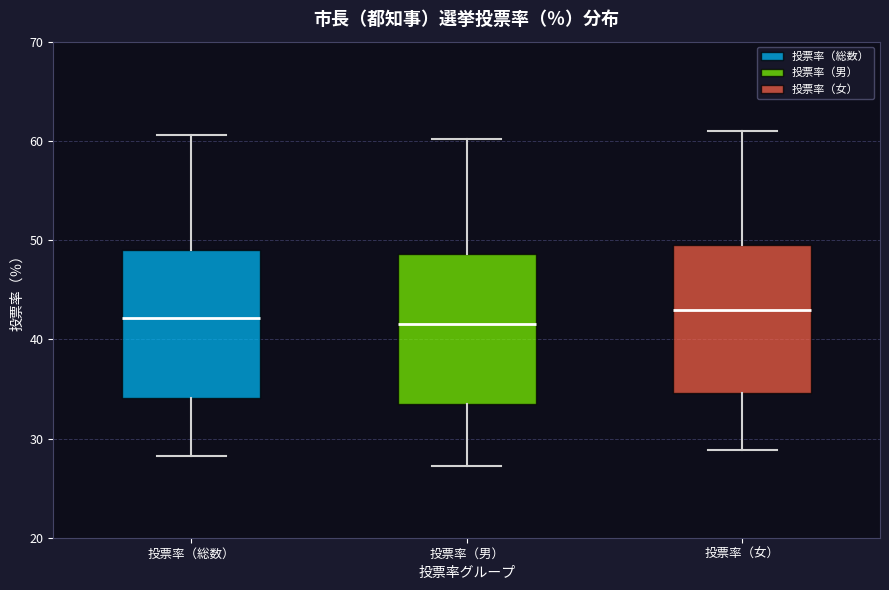

Reading left to right, transcribe this box plot: for each box, give where its median line is, the range the box spans, and where its two whiskers end, as read against the y-axis. The values are not printed on the chart, so give them approximately, as read against the axis.

投票率（総数）: median 42, box 34 to 49, whiskers 28 to 61
投票率（男）: median 42, box 33 to 49, whiskers 27 to 60
投票率（女）: median 43, box 35 to 50, whiskers 29 to 61